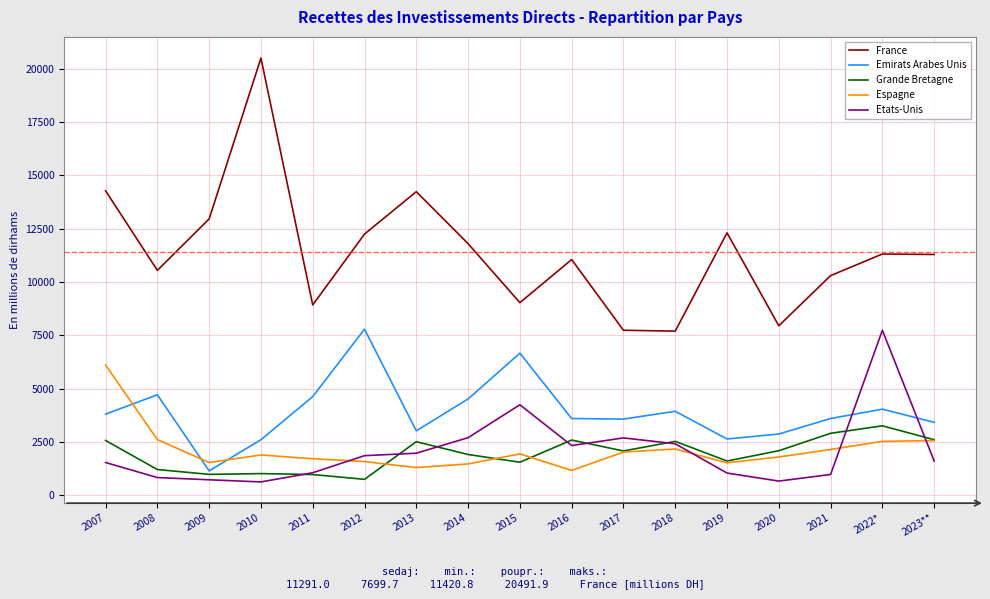

At which category does the chart reach its peak across all series?

2010